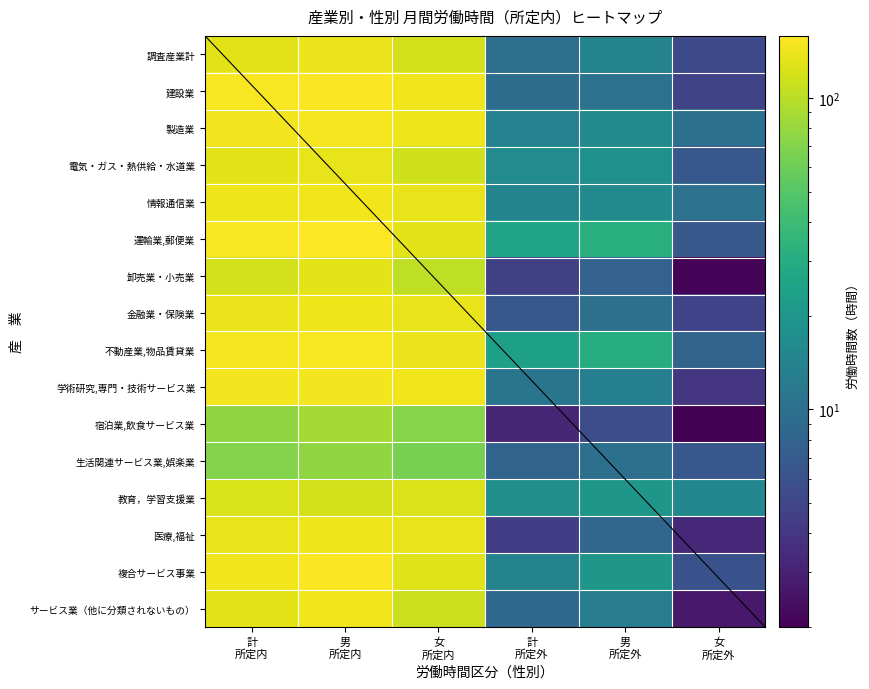

Which has a higher value, 計
所定内 or 男
所定外?

計
所定内